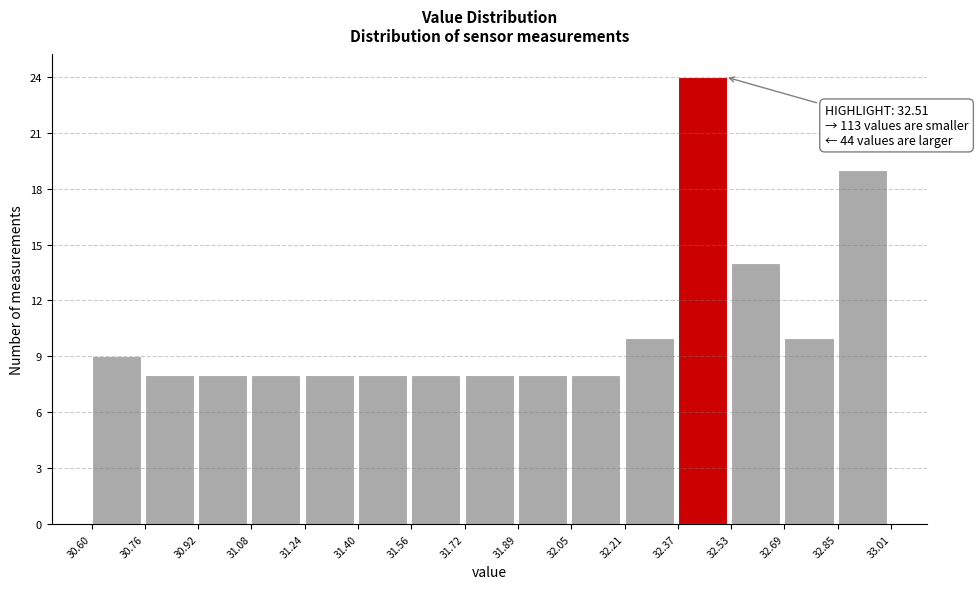

Over which range of the x-axis is the bar tallest?

32.37 to 32.53